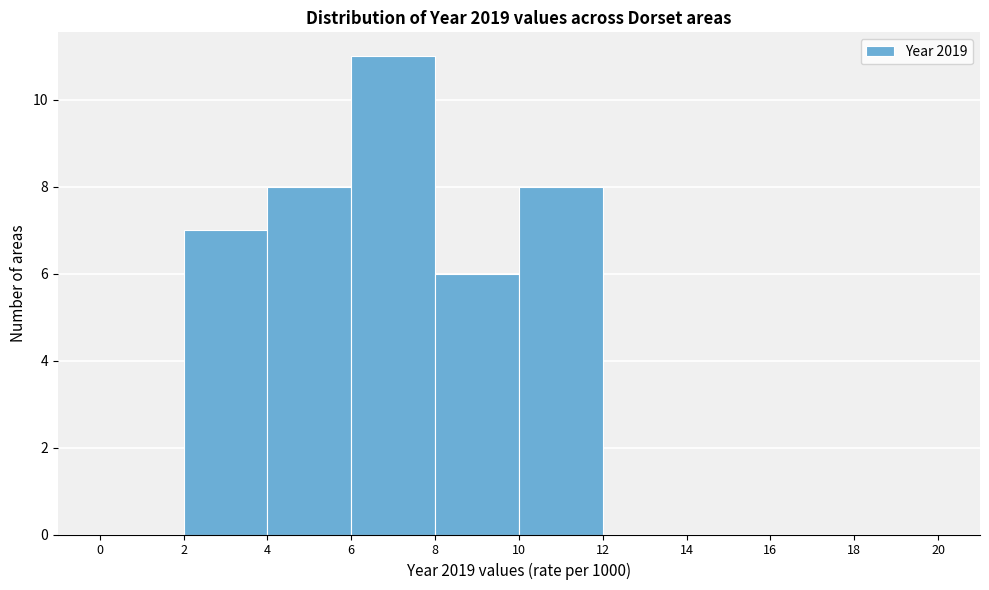

Reading left to right, transcribe this chart: for each bar, give the range it covers on the x-axis and its height. The values are not printed on the chart, so give them approximately, as read against the axis.

0 to 2: 0
2 to 4: 7
4 to 6: 8
6 to 8: 11
8 to 10: 6
10 to 12: 8
12 to 14: 0
14 to 16: 0
16 to 18: 0
18 to 20: 0